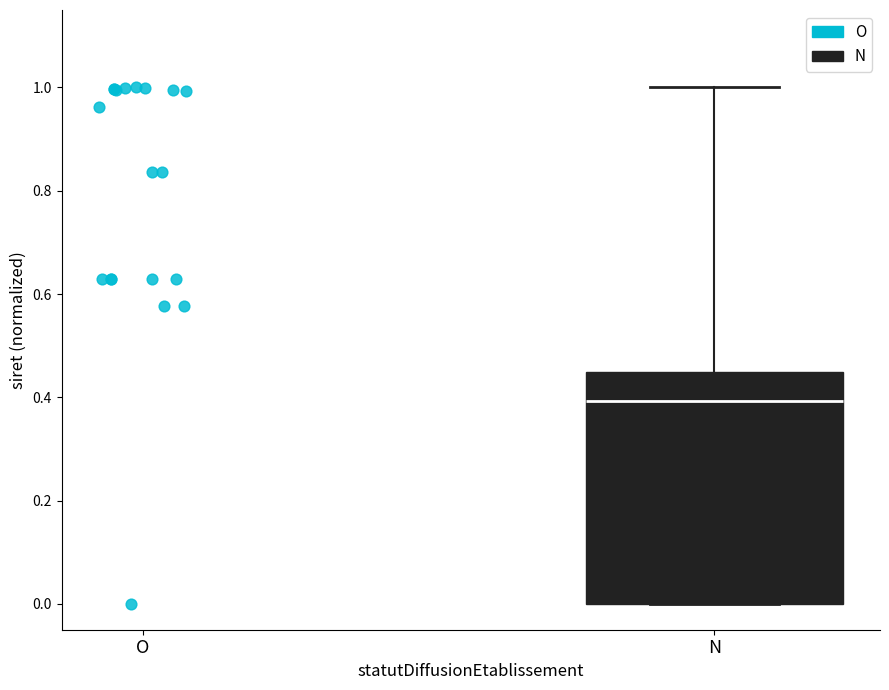

Where does the median line of the box for N sit on the y-axis? The values are not printed on the chart, so give them approximately, as read against the axis.

0.40